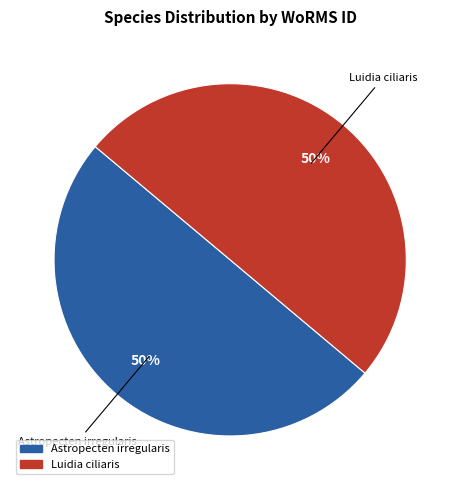

To the nearest percent, what portion does Luidia ciliaris represent?

50%